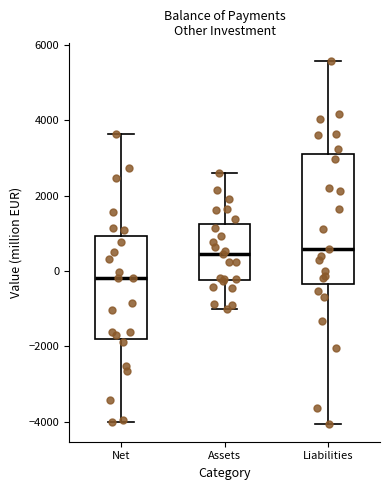

Reading left to right, read every box against the y-axis: the position of its median line, the range the box covers, and the ends of its whiskers. The values are not printed on the chart, so give them approximately, as read against the axis.

Net: median -200, box -1800 to 1000, whiskers -4000 to 3600
Assets: median 400, box -200 to 1200, whiskers -1000 to 2600
Liabilities: median 600, box -400 to 3200, whiskers -4000 to 5600